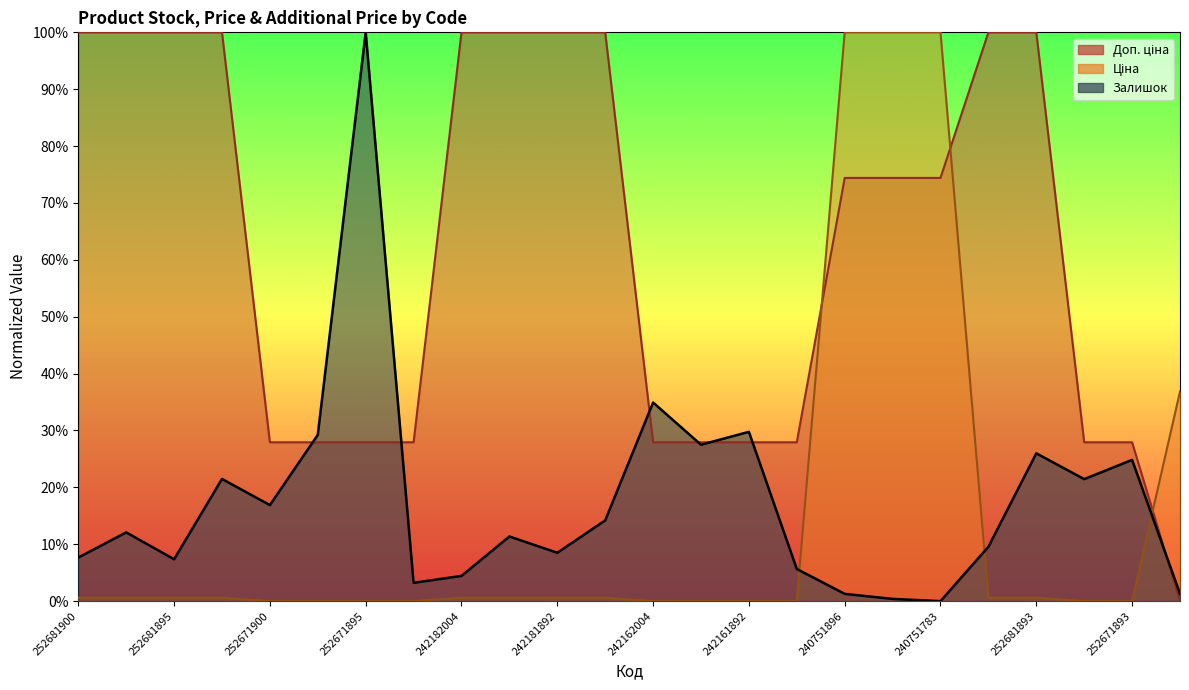

What is the difference between the second highest and second lowest values in the Ціна series?

1.0